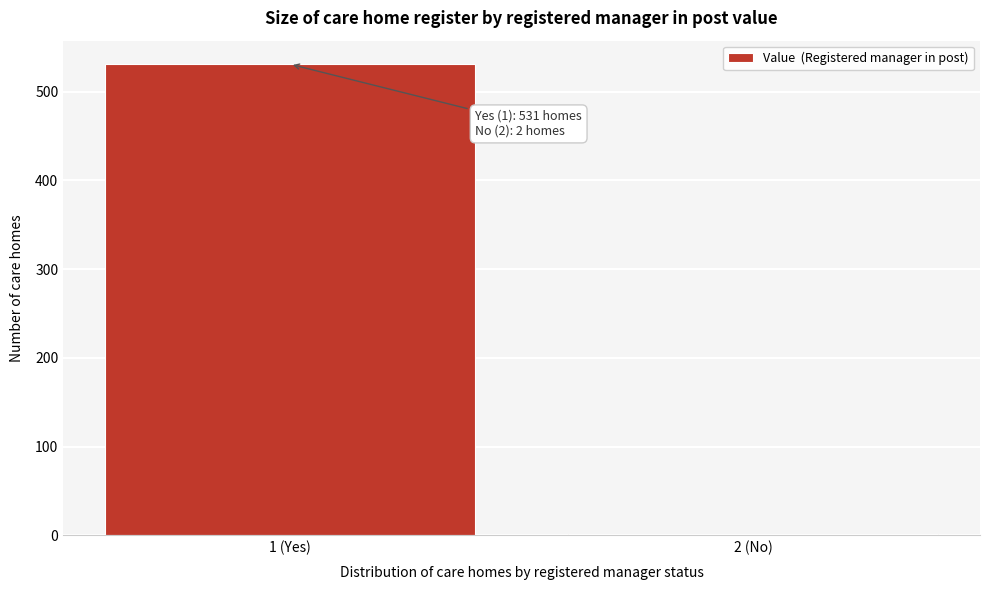

Reading left to right, transcribe all the data shown in this chart.

531	2